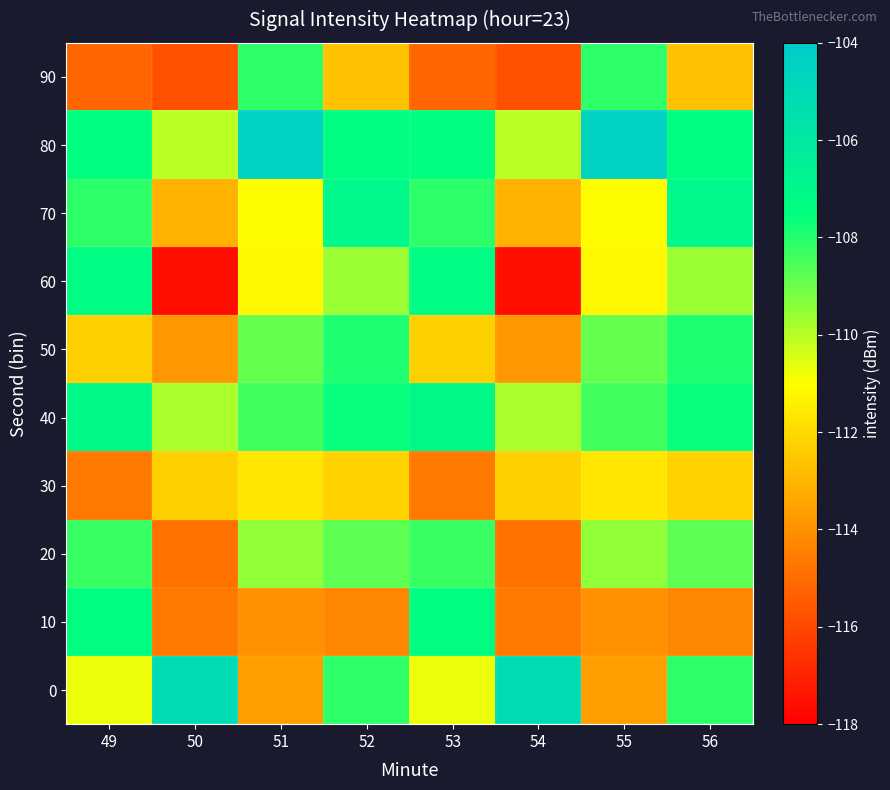

Rank the series by their maximum value, from lowest to highest.

30, 20, 90, 50, 10, 60, 40, 70, 0, 80